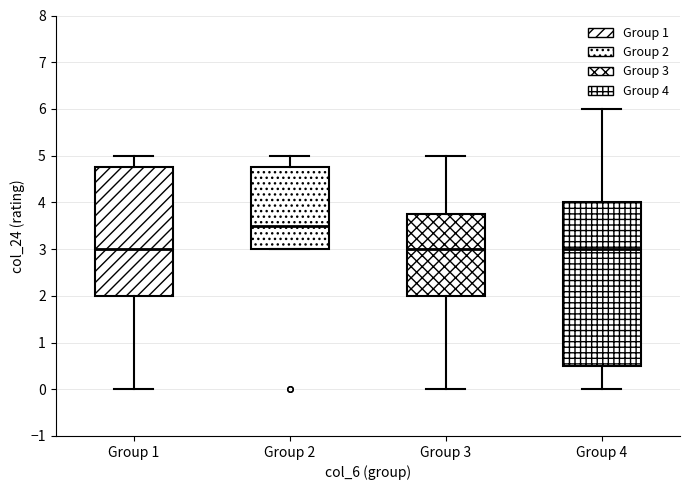

Where does the lower whisker of the box for Group 4 end on the y-axis? The values are not printed on the chart, so give them approximately, as read against the axis.

0.0